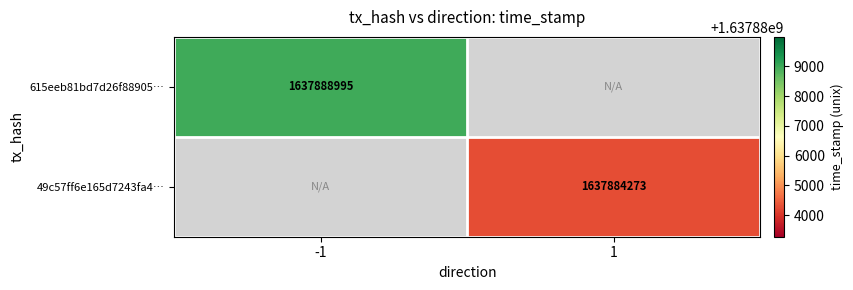

The 49c57ff6e165d7243fa4… series shows 1637884273 at 1. True or false?

True